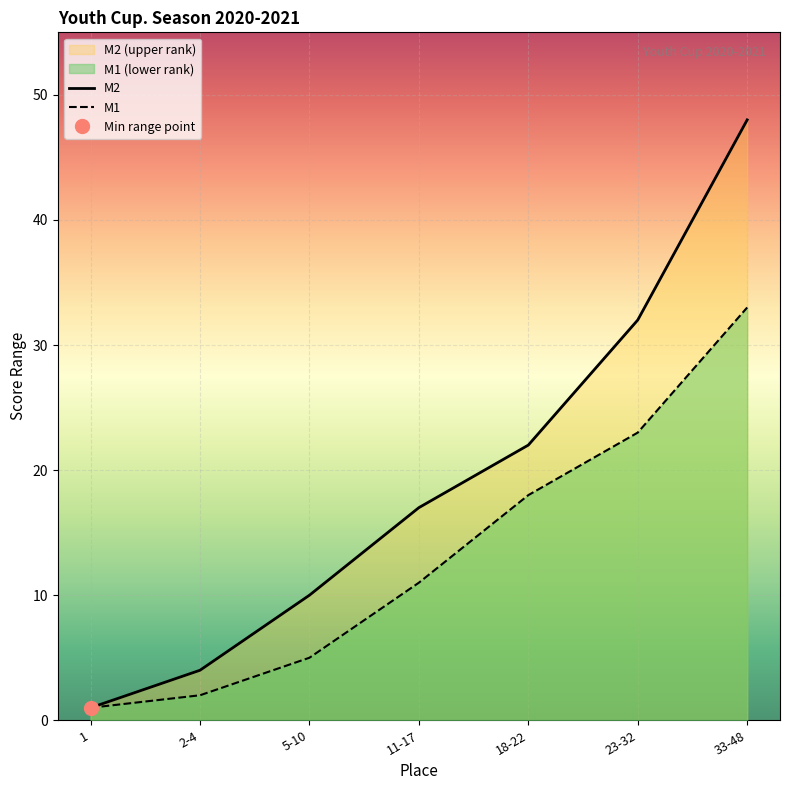

True or false: M2 and M1 cross at least once.

False